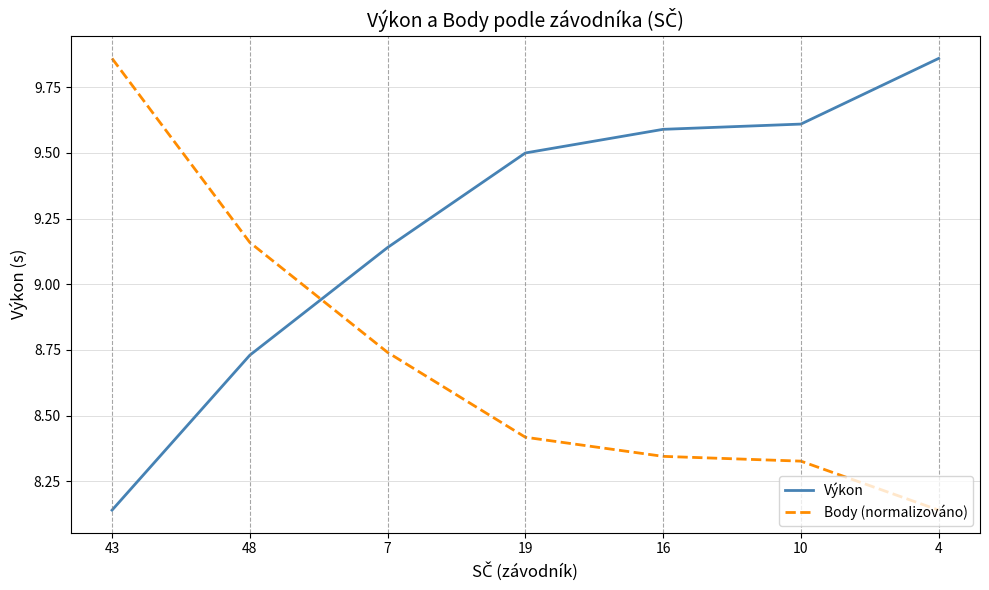

What position from the left is 16?

5